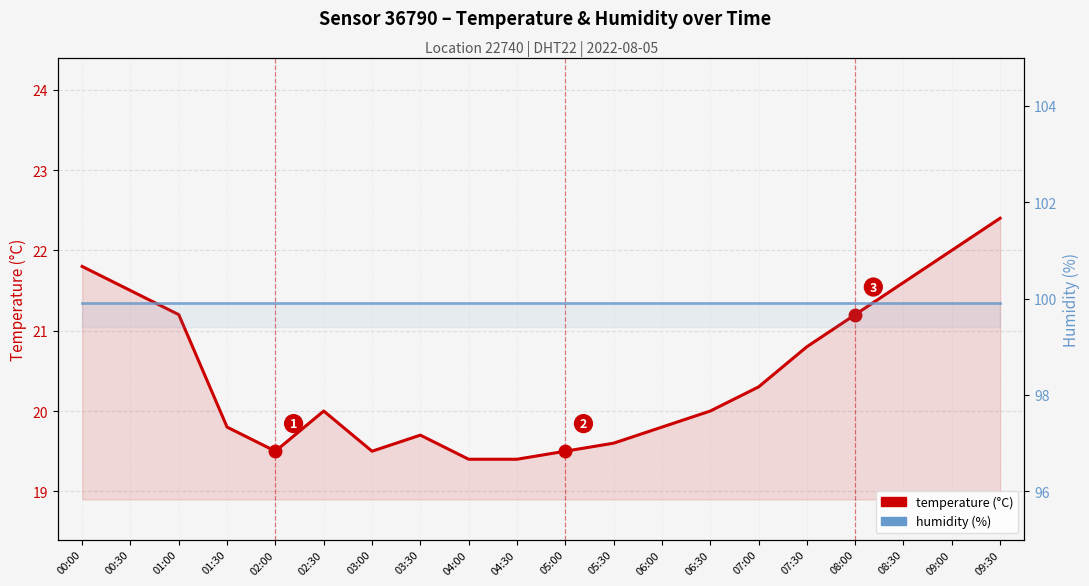

The temperature (°C) series shows 22.0 at 09:00. True or false?

True